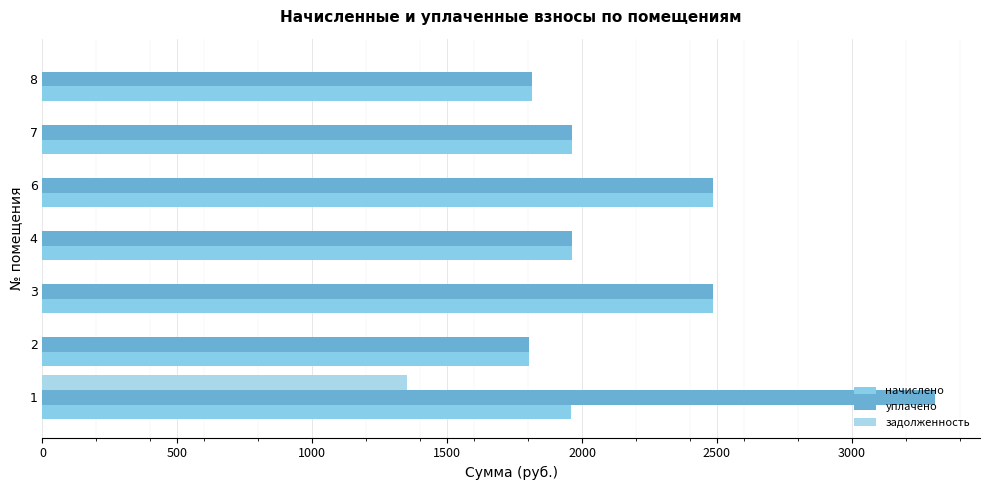

Which series has the widest spread of values?

уплачено